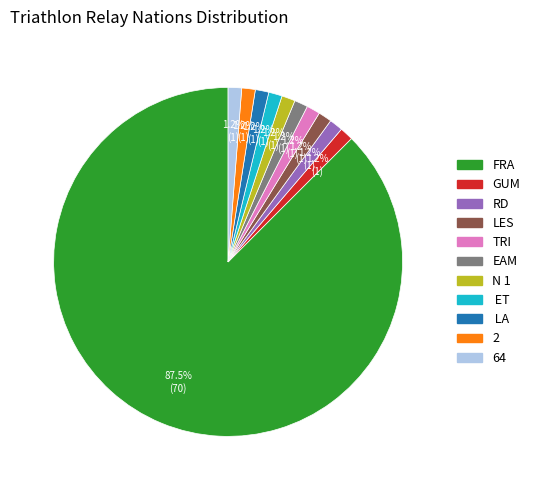

To the nearest percent, what is the average slice percentage?

9%